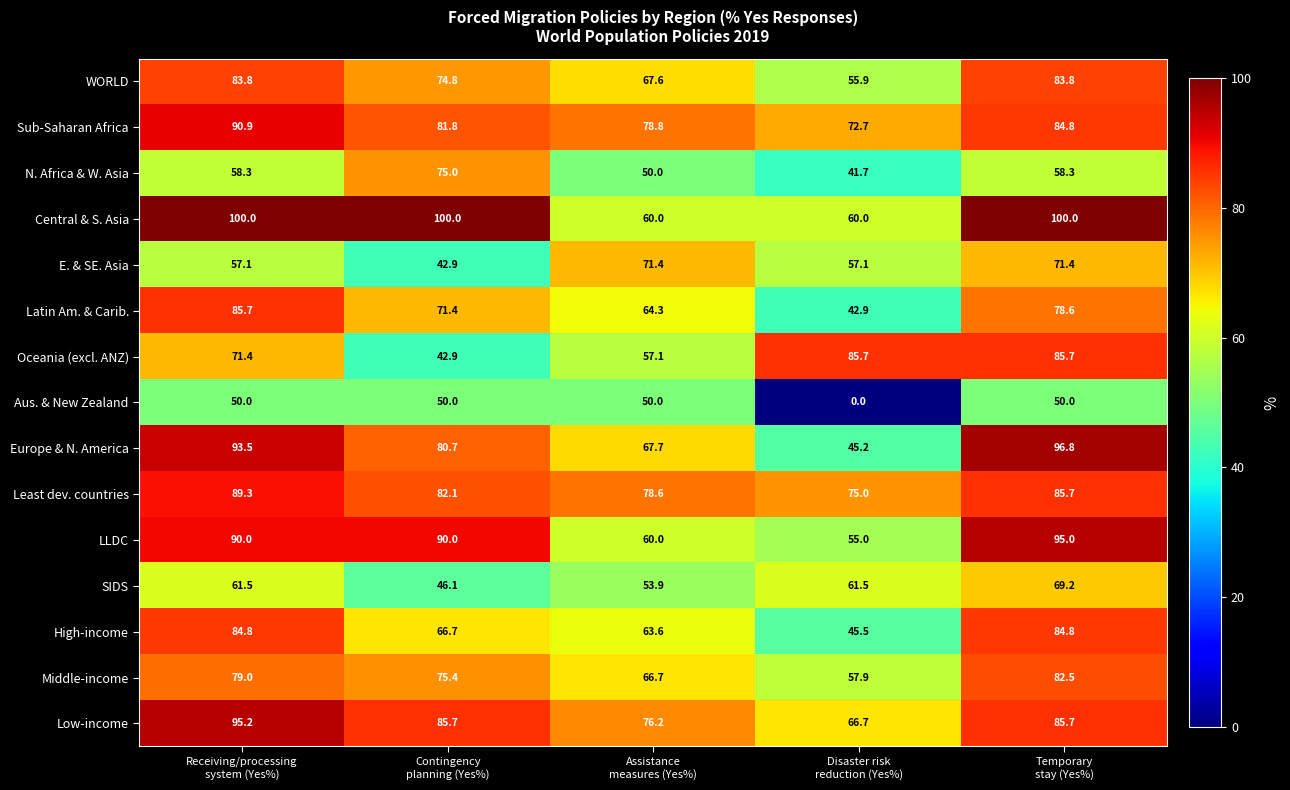

At how many categories does at least one series exceed 90?

3